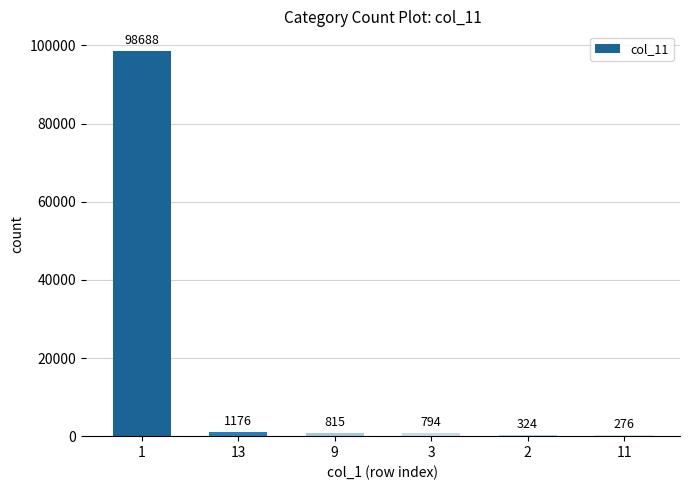

What is the sum of the values at 2 and 9?

1139